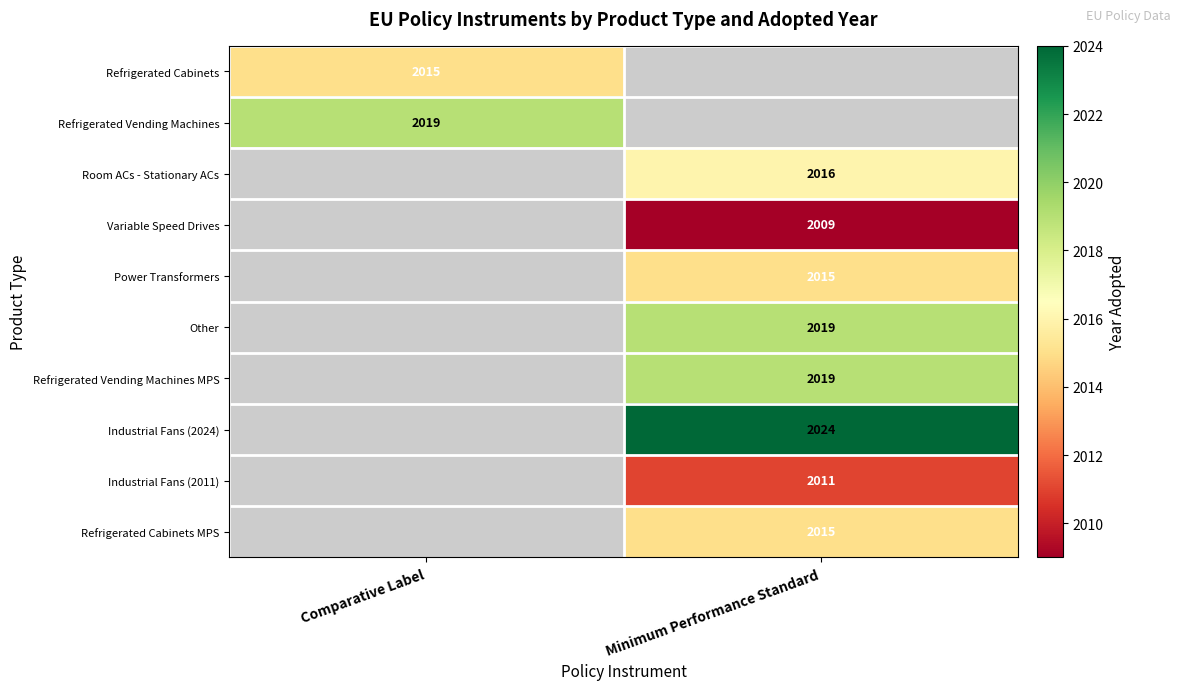

The Refrigerated Vending Machines MPS series shows 1124.6 at Minimum Performance Standard. True or false?

False